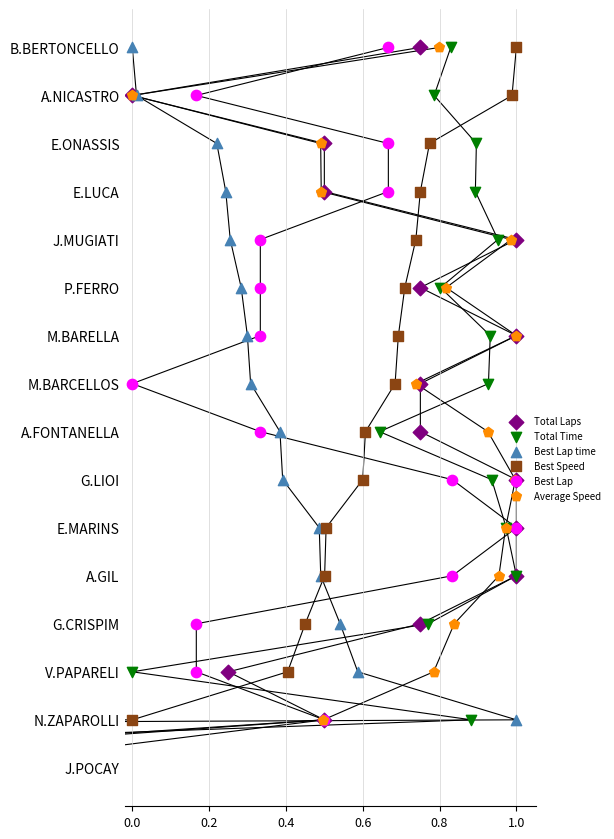

Which series has the largest Y range (max minus min)?

Total Laps